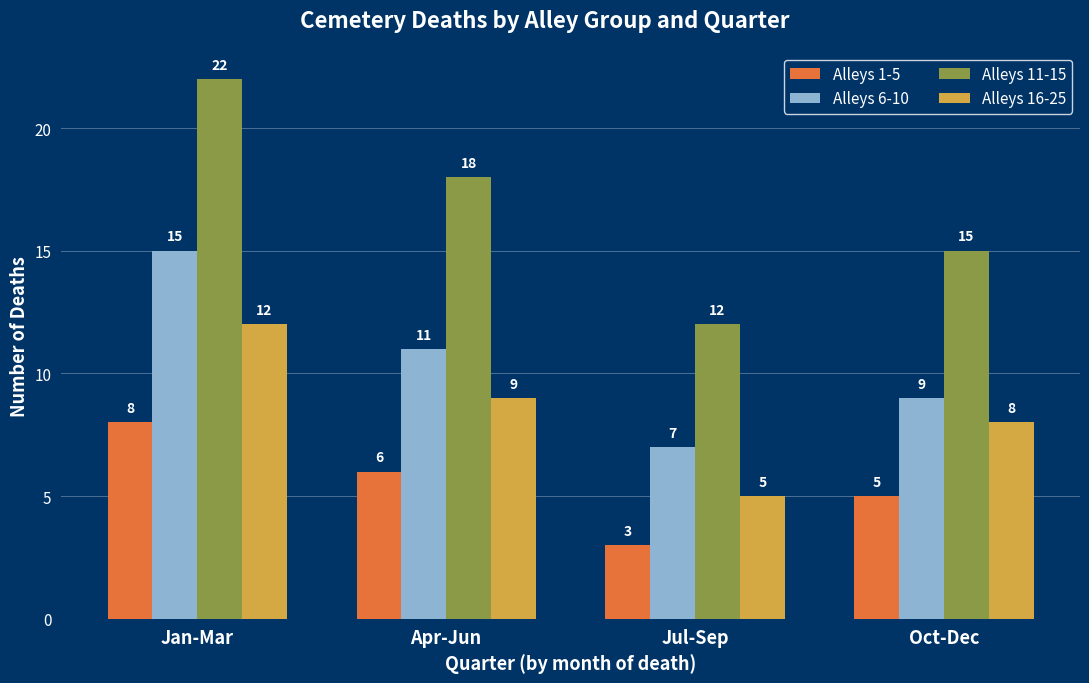

List the labels in order of Alleys 16-25 value, smallest first.

Jul-Sep, Oct-Dec, Apr-Jun, Jan-Mar